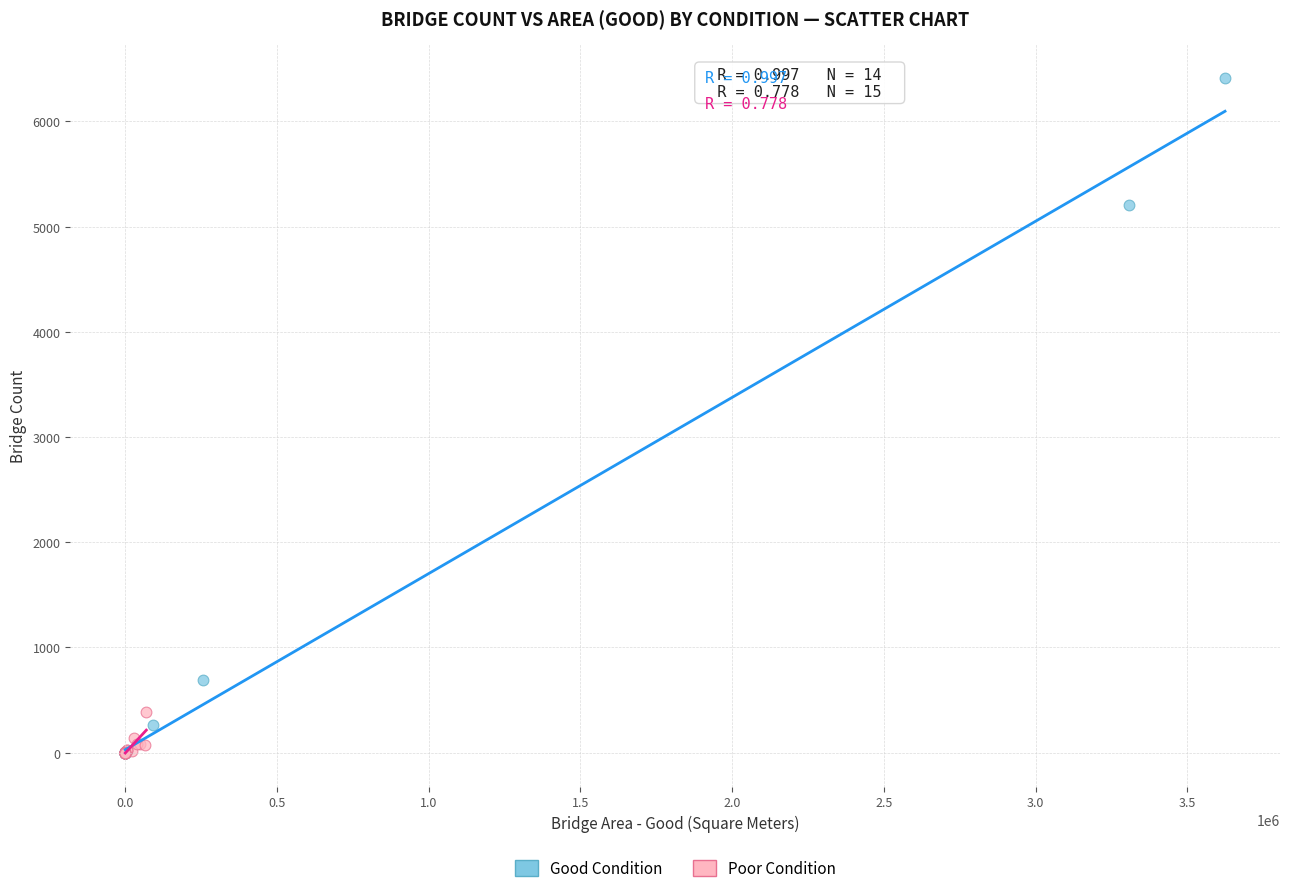

Which series reaches the maximum Y coordinate?

Good Condition